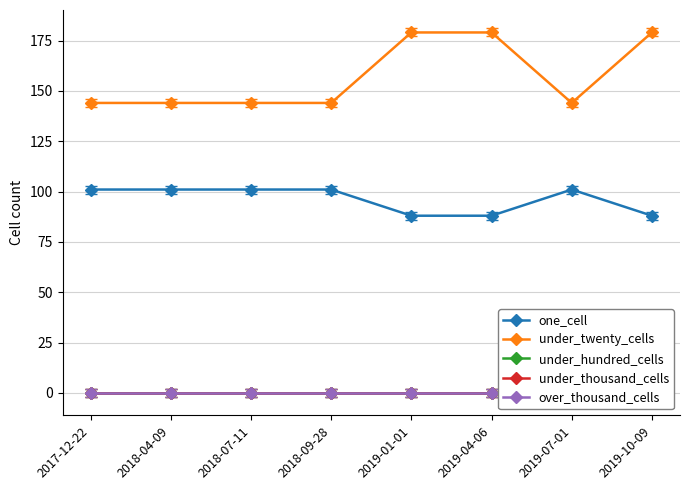

True or false: under_twenty_cells has a value of 144 at 2017-12-22.

True